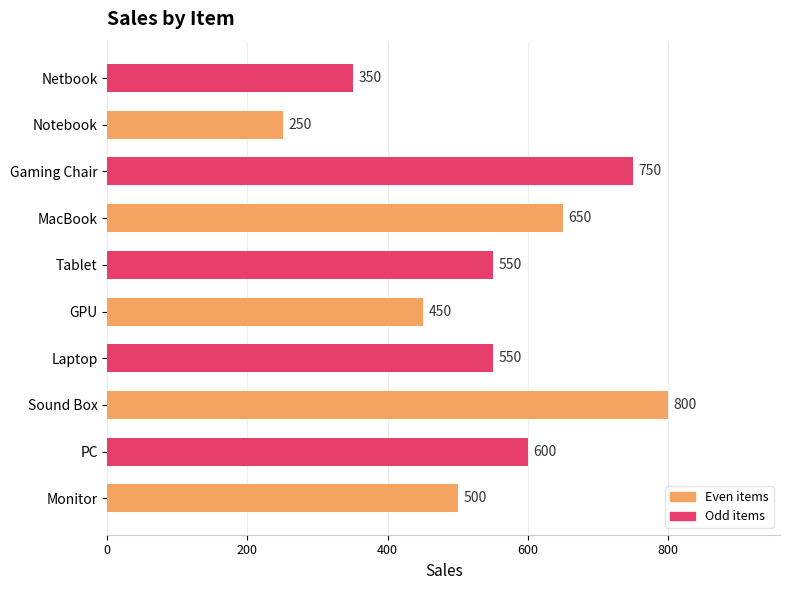

Where is the data nearest to the value 525?

Monitor